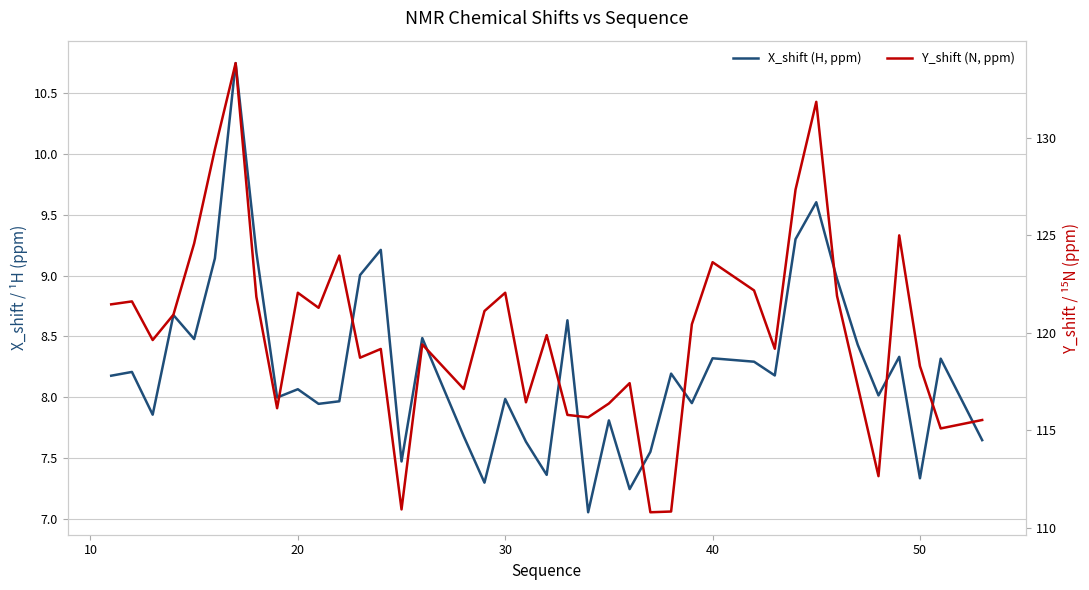

What is the greatest value displayed?

133.8